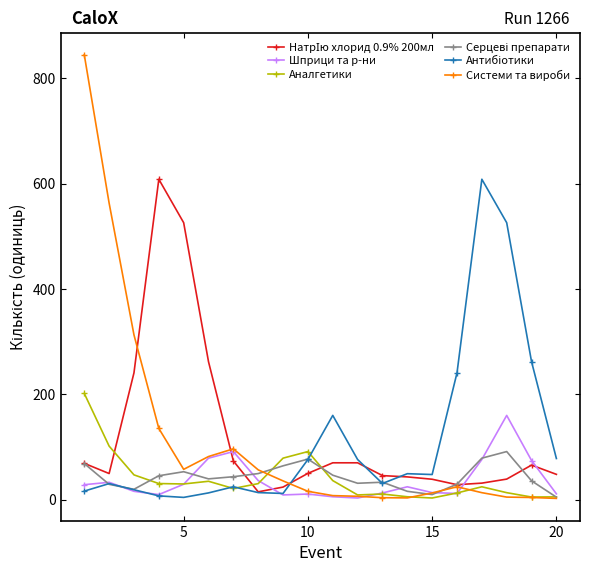

Which series has the widest spread of values?

Системи та вироби